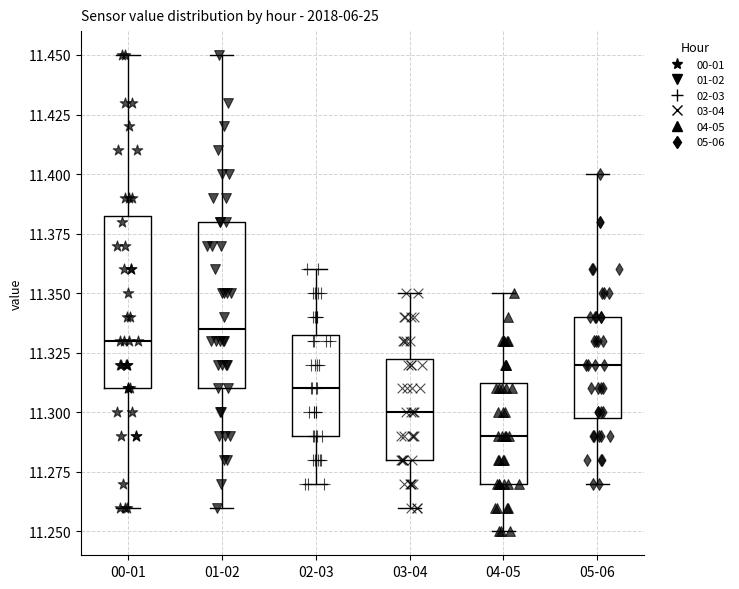

Where does the lower whisker of the box for 00-01 end on the y-axis? The values are not printed on the chart, so give them approximately, as read against the axis.

11.260